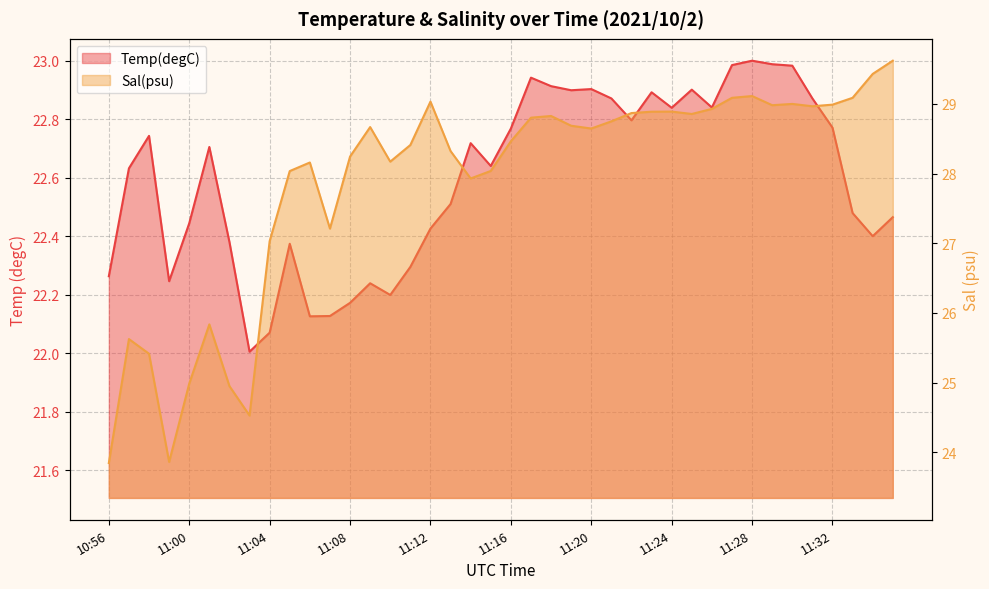

Reading left to right, list all the values displayed in this chart.

Temp(degC): 10:56=22.3	10:57=22.6	10:58=22.7	10:59=22.2	11:00=22.4	11:01=22.7	11:02=22.4	11:03=22.0	11:04=22.1	11:05=22.4	11:06=22.1	11:07=22.1	11:08=22.2	11:09=22.2	11:10=22.2	11:11=22.3	11:12=22.4	11:13=22.5	11:14=22.7	11:15=22.6	11:16=22.8	11:17=22.9	11:18=22.9	11:19=22.9	11:20=22.9	11:21=22.9	11:22=22.8	11:23=22.9	11:24=22.8	11:25=22.9	11:26=22.8	11:27=23.0	11:28=23.0	11:29=23.0	11:30=23.0	11:31=22.9	11:32=22.8	11:33=22.5	11:34=22.4	11:35=22.5
Sal(psu): 10:56=23.8	10:57=25.6	10:58=25.4	10:59=23.9	11:00=25.0	11:01=25.8	11:02=25.0	11:03=24.5	11:04=27.0	11:05=28.0	11:06=28.2	11:07=27.2	11:08=28.2	11:09=28.7	11:10=28.2	11:11=28.4	11:12=29.0	11:13=28.3	11:14=27.9	11:15=28.0	11:16=28.5	11:17=28.8	11:18=28.8	11:19=28.7	11:20=28.6	11:21=28.7	11:22=28.9	11:23=28.9	11:24=28.9	11:25=28.9	11:26=28.9	11:27=29.1	11:28=29.1	11:29=29.0	11:30=29.0	11:31=29.0	11:32=29.0	11:33=29.1	11:34=29.4	11:35=29.6